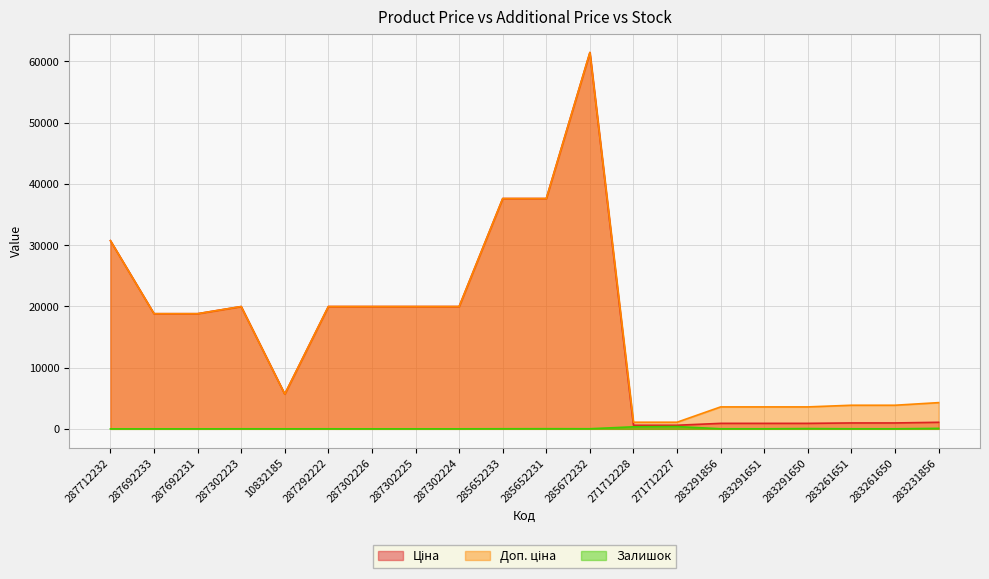

What position from the left is 287302223?

4